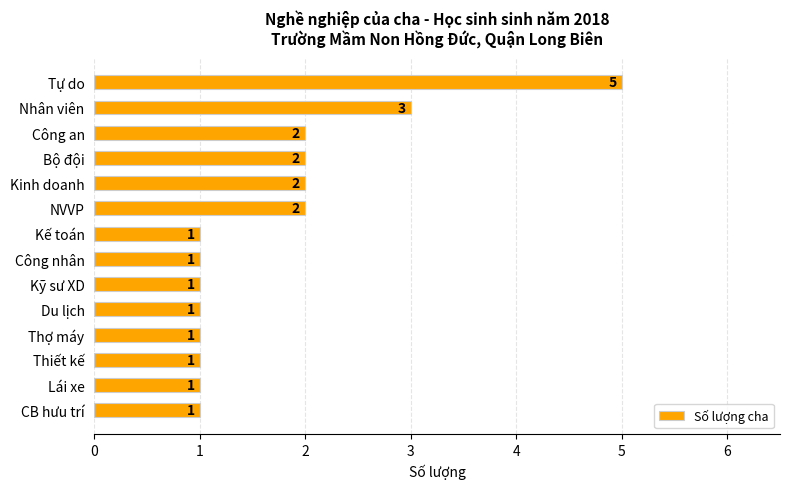

How many distinct data groups are displayed?

1